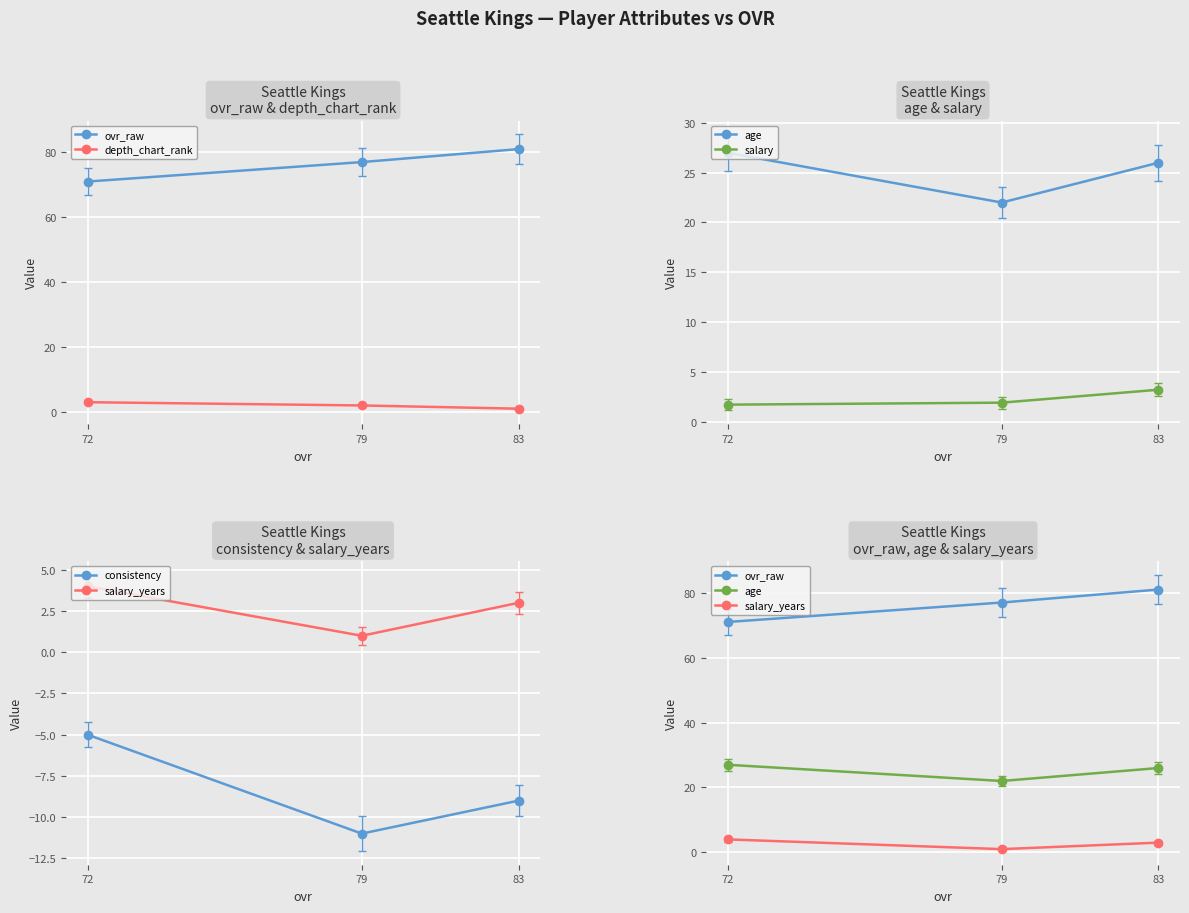

Reading right to left, extract all data points from this chart.

ovr_raw: 72=71.0	79=77.0	83=81.0
depth_chart_rank: 72=3.0	79=2.0	83=1.0
age: 72=27.0	79=22.0	83=26.0
salary: 72=1.7	79=1.9	83=3.2
consistency: 72=-5.0	79=-11.0	83=-9.0
salary_years: 72=4.0	79=1.0	83=3.0